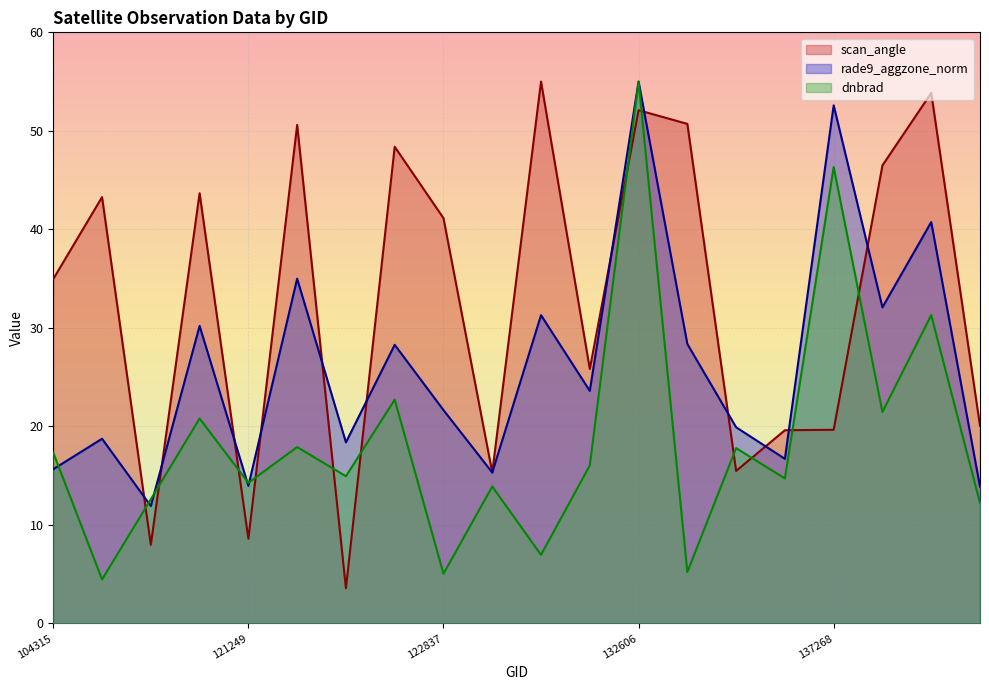

What is the difference between the maximum and minimum values in the dnbrad series?

50.5